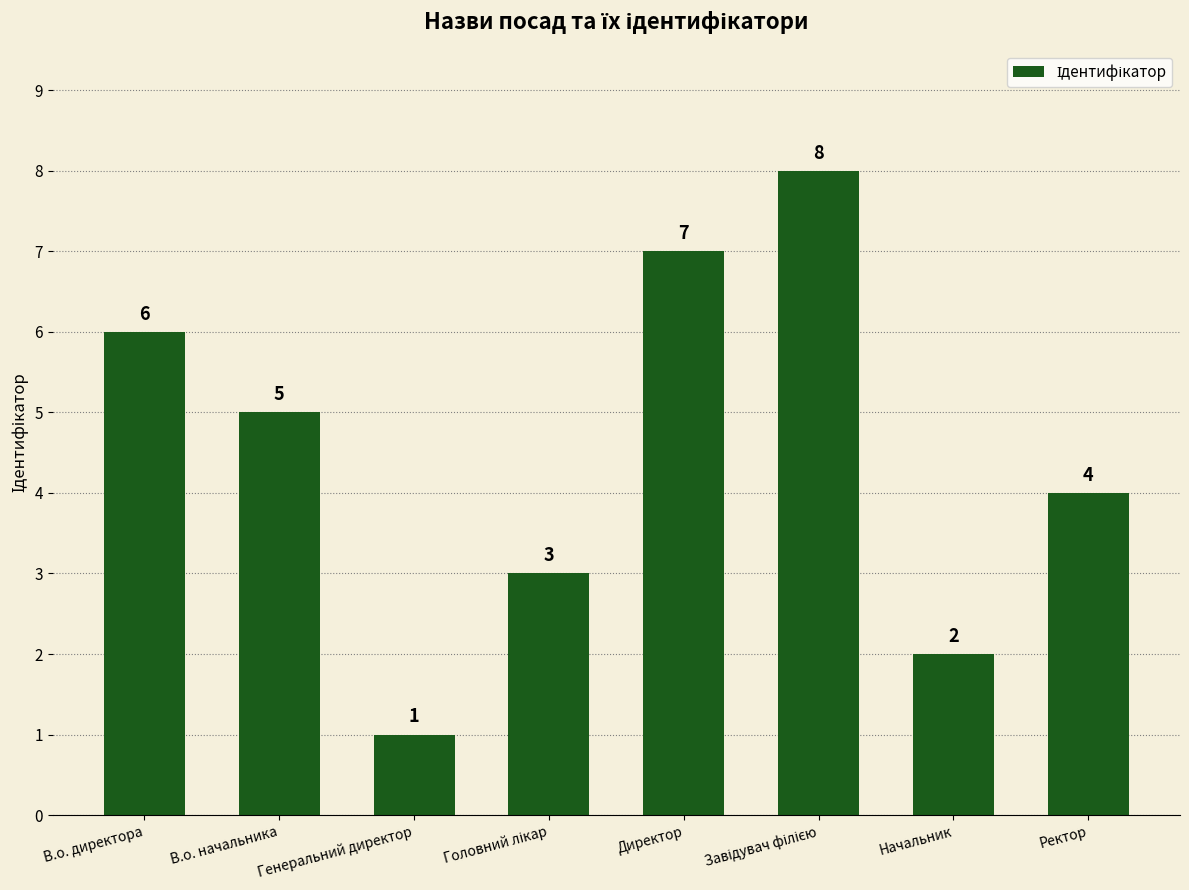

What is the greatest value displayed?

8